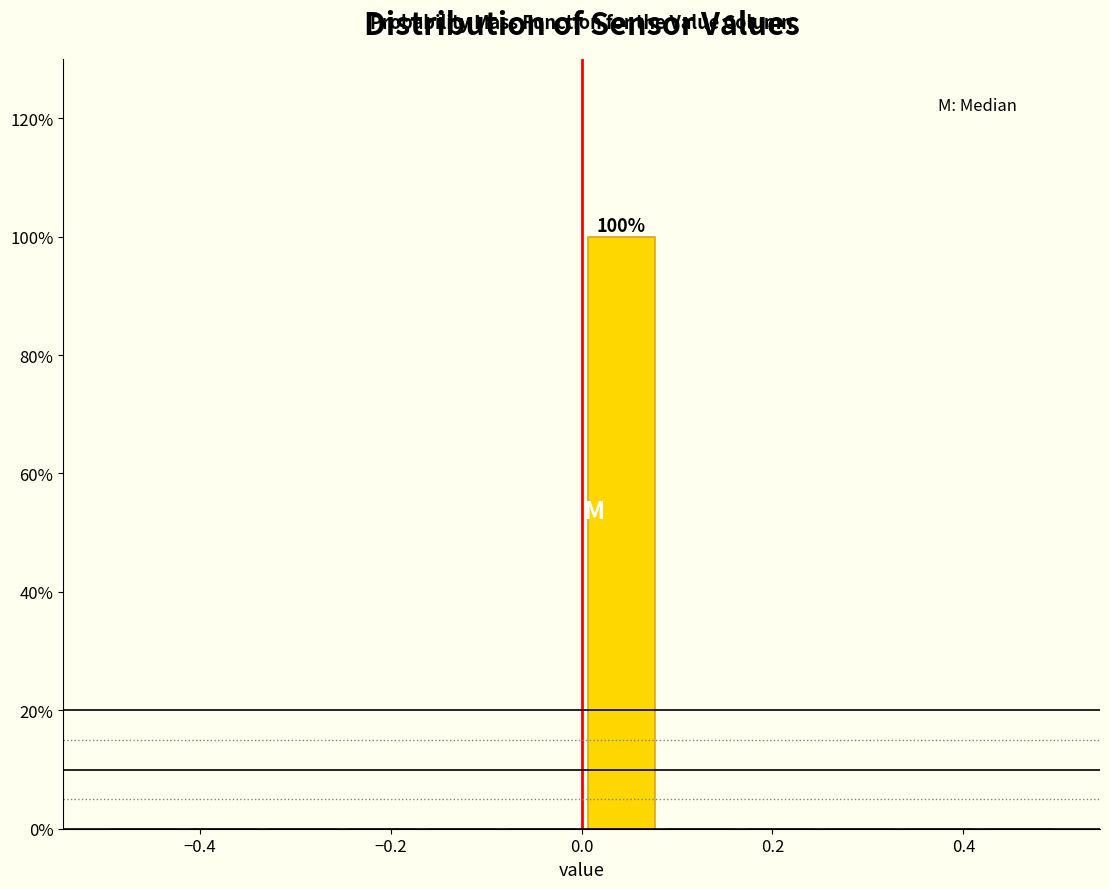

Over which range of the x-axis is the bar tallest?

0.00 to 0.08